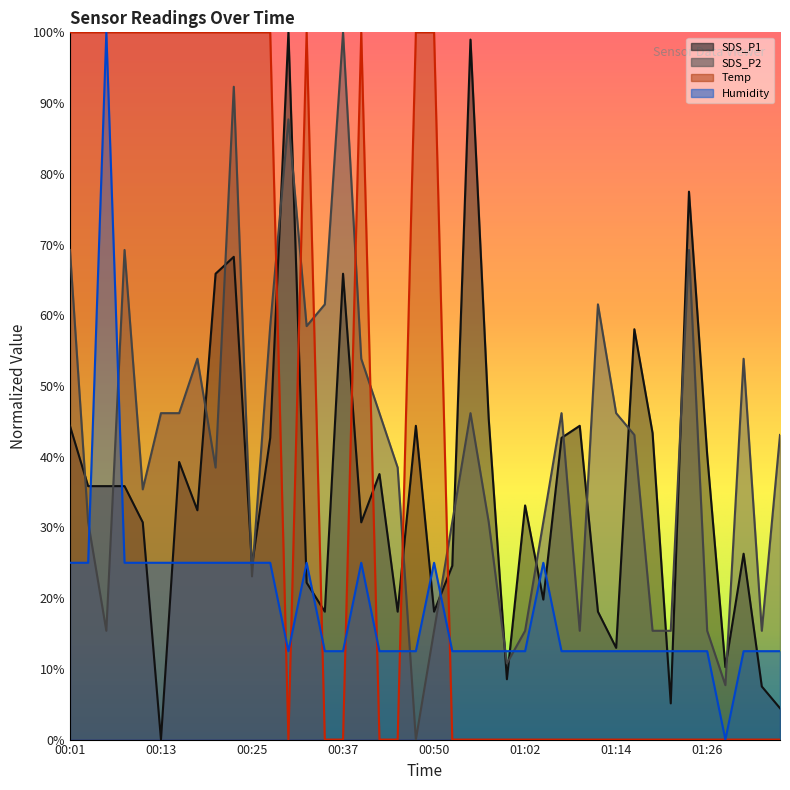

Reading left to right, list all the values displayed in this chart.

SDS_P1: 44.4	35.8	35.8	35.8	30.7	0.0	39.2	32.4	65.9	68.3	24.6	42.7	100.0	22.2	18.1	65.9	30.7	37.5	18.1	44.4	18.1	24.6	99.0	45.4	8.5	33.1	19.8	42.7	44.4	18.1	13.0	58.0	43.3	5.1	77.5	40.3	10.2	26.3	7.5	4.4
SDS_P2: 69.2	30.8	15.4	69.2	35.4	46.2	46.2	53.8	38.5	92.3	23.1	58.5	87.7	58.5	61.5	100.0	53.8	46.2	38.5	0.0	15.4	30.8	46.2	30.8	10.8	15.4	30.8	46.2	15.4	61.5	46.2	43.1	15.4	15.4	69.2	15.4	7.7	53.8	15.4	43.1
Temp: 100.0	100.0	100.0	100.0	100.0	100.0	100.0	100.0	100.0	100.0	100.0	100.0	0.0	100.0	0.0	0.0	100.0	0.0	0.0	100.0	100.0	0.0	0.0	0.0	0.0	0.0	0.0	0.0	0.0	0.0	0.0	0.0	0.0	0.0	0.0	0.0	0.0	0.0	0.0	0.0
Humidity: 25.0	25.0	100.0	25.0	25.0	25.0	25.0	25.0	25.0	25.0	25.0	25.0	12.5	25.0	12.5	12.5	25.0	12.5	12.5	12.5	25.0	12.5	12.5	12.5	12.5	12.5	25.0	12.5	12.5	12.5	12.5	12.5	12.5	12.5	12.5	12.5	0.0	12.5	12.5	12.5